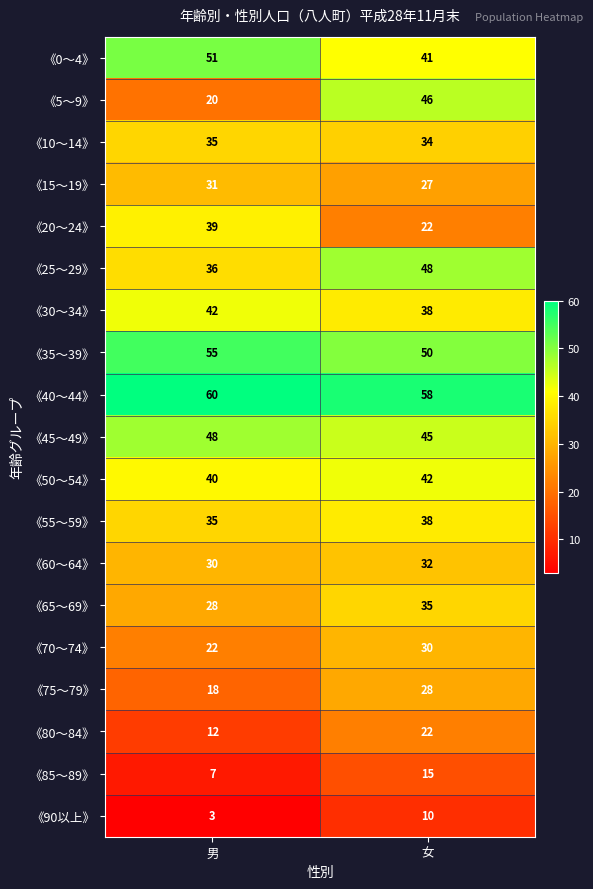

List the labels in order of 《25～29》 value, smallest first.

男, 女